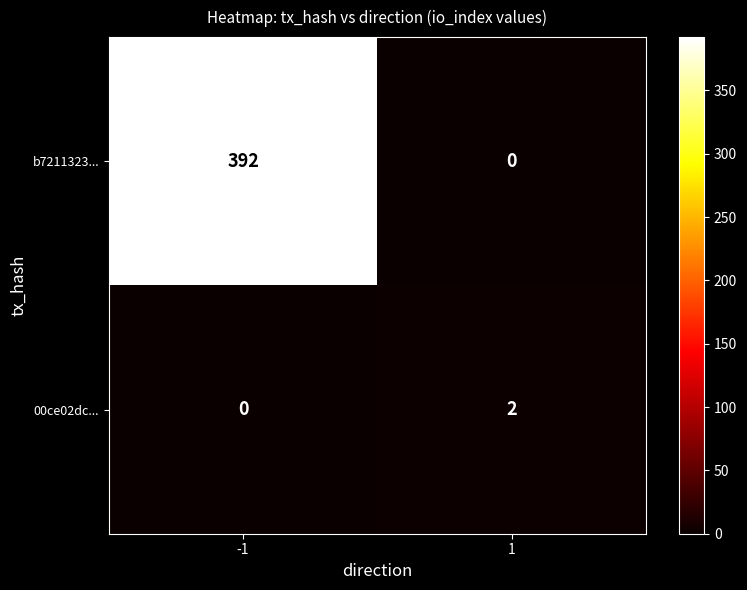

Rank the series at 1 from highest to lowest value.

00ce02dc..., b7211323...